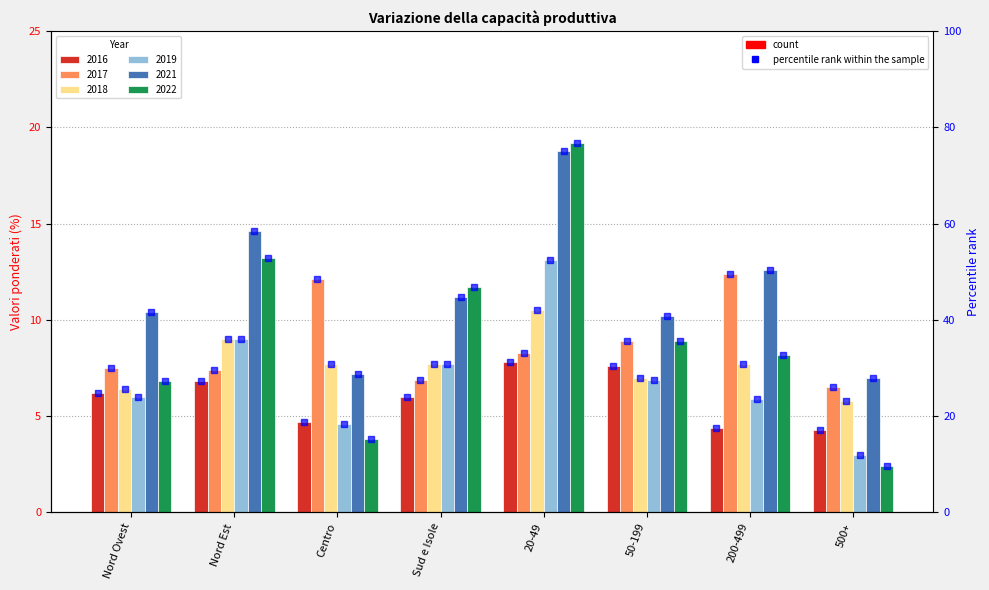

What is the label of the 5th bar from the left?

20-49